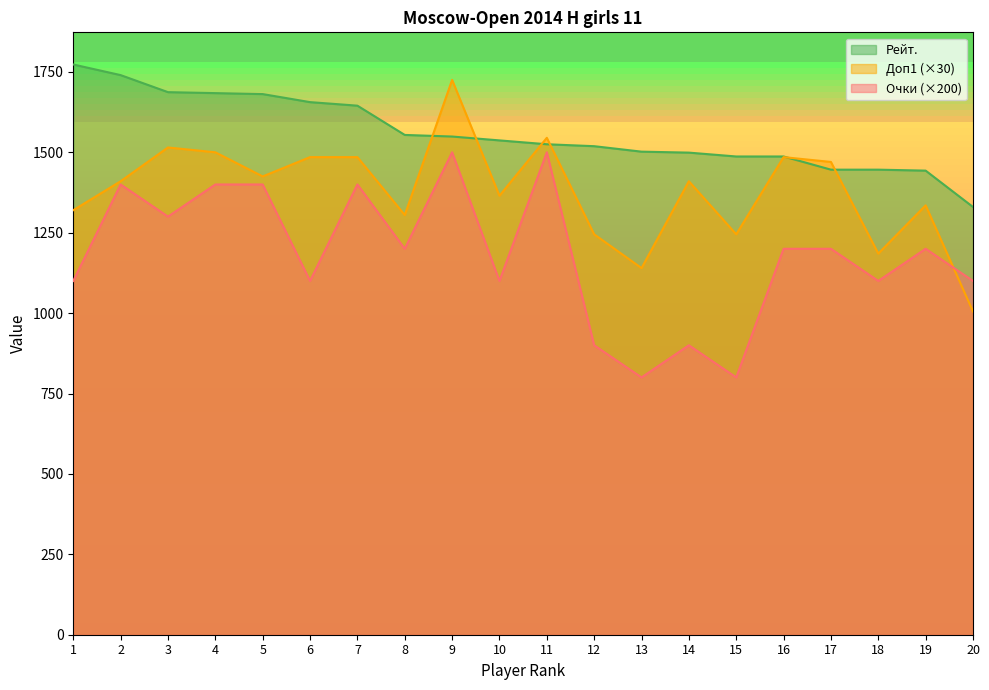

What are all the series names shown in the legend?

Рейт., Доп1 (×30), Очки (×200)